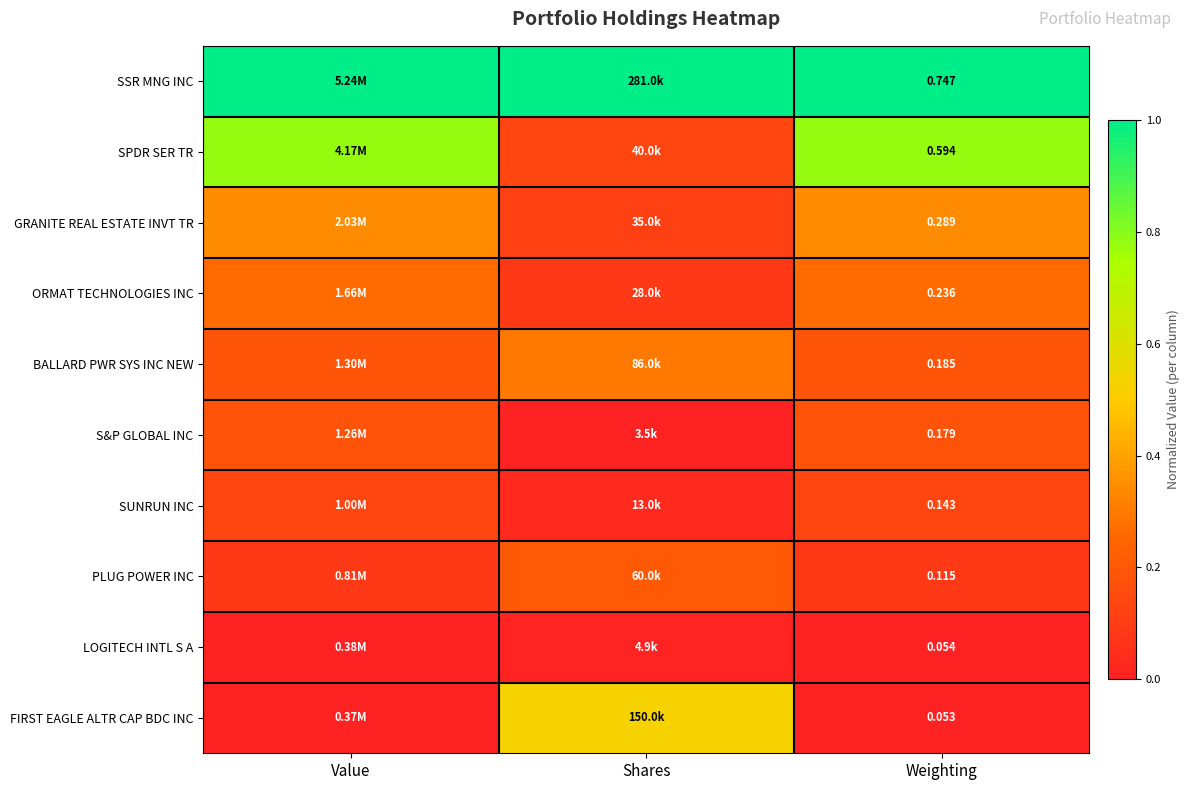

Which category has the highest value in the SPDR SER TR series?

Value